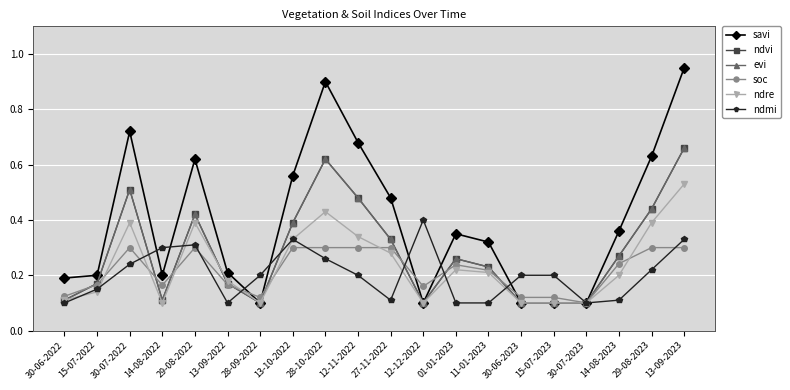

Does the chart have visible grid lines?

Yes